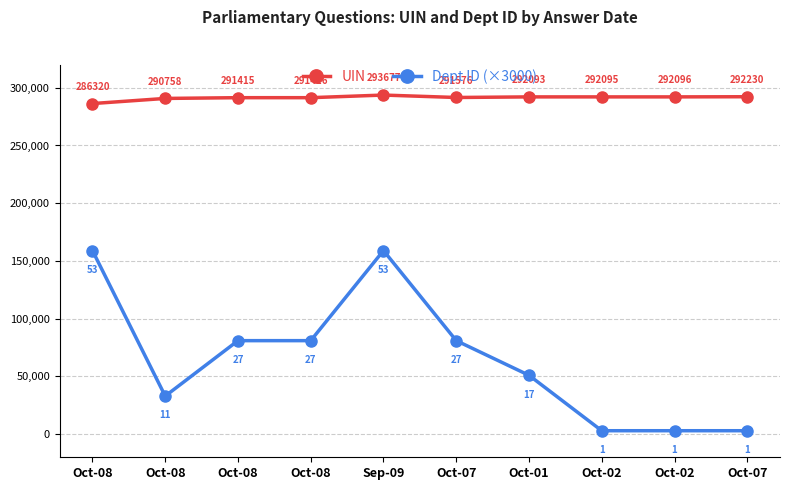

What is the approximate value of Dept ID (×3000) at Oct-01?

51000